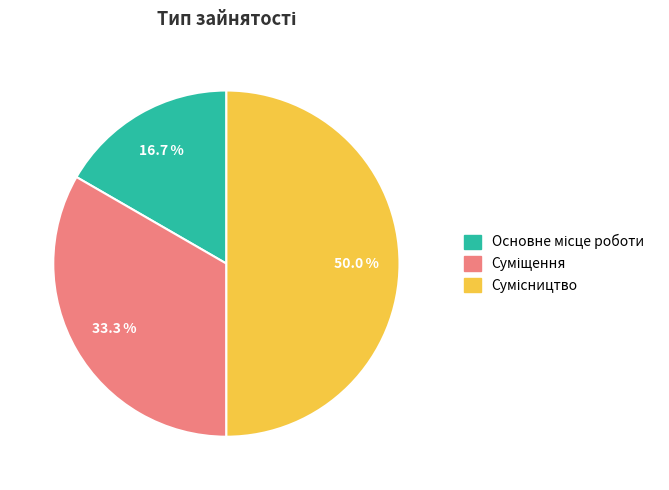

What portion of the pie excludes Основне місце роботи?

83.3%